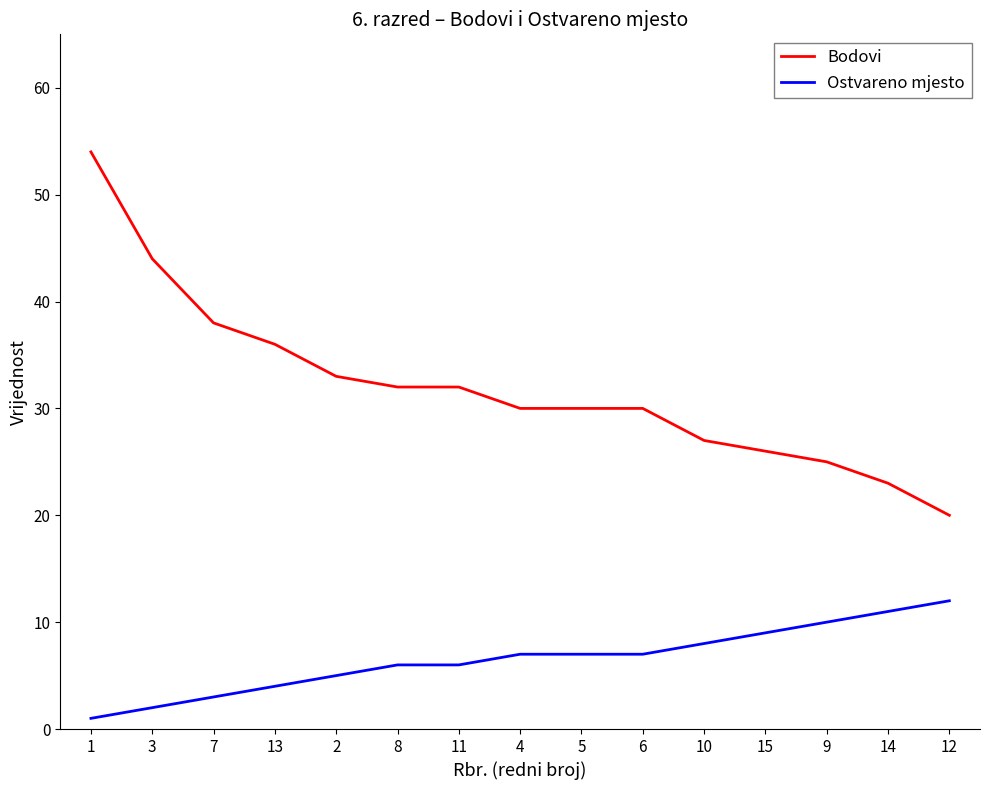

Does the chart display data point markers on the line(s)?

No